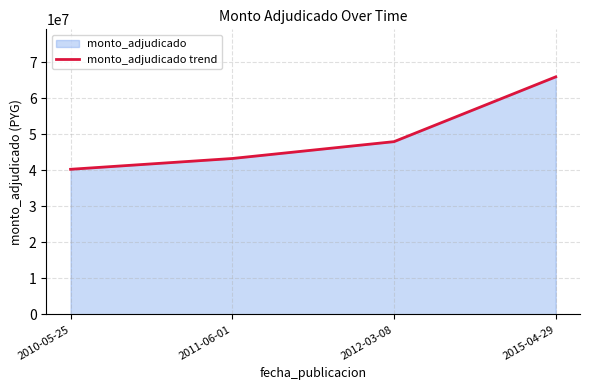

True or false: the data has more than 1 interior local peaks.

False